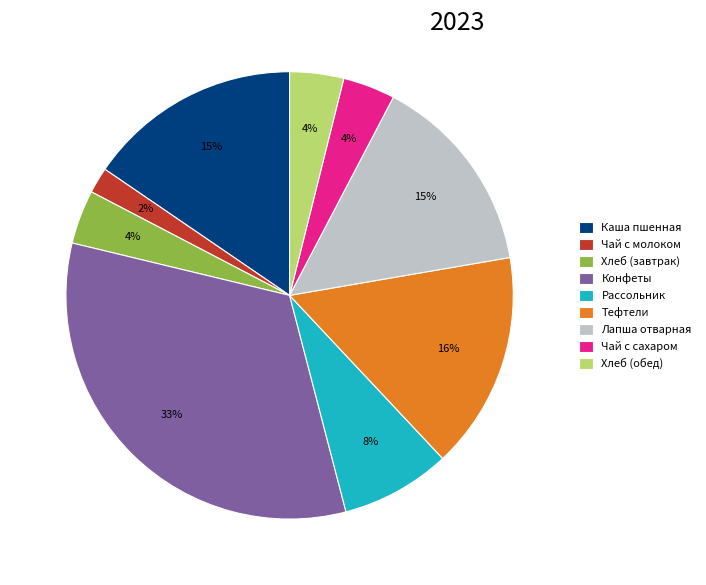

Which category has the biggest portion of the pie?

Конфеты